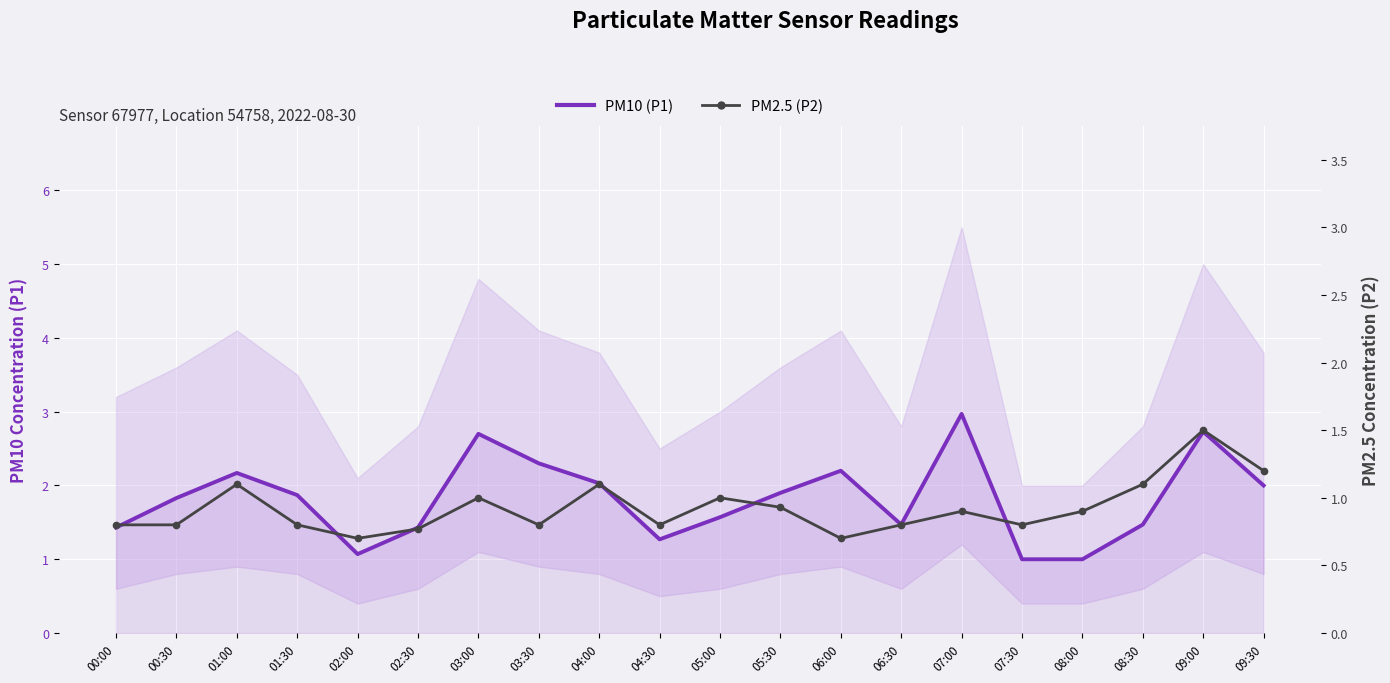

Reading right to left, list all the values displayed in this chart.

PM10 (P1): 2.0	2.7	1.5	1.0	1.0	3.0	1.5	2.2	1.9	1.6	1.3	2.0	2.3	2.7	1.4	1.1	1.9	2.2	1.8	1.4
PM2.5 (P2): 1.2	1.5	1.1	0.9	0.8	0.9	0.8	0.7	0.9	1.0	0.8	1.1	0.8	1.0	0.8	0.7	0.8	1.1	0.8	0.8